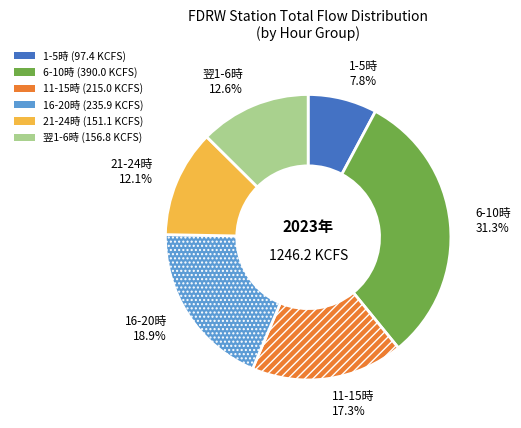

Does any single category account for the majority?

No